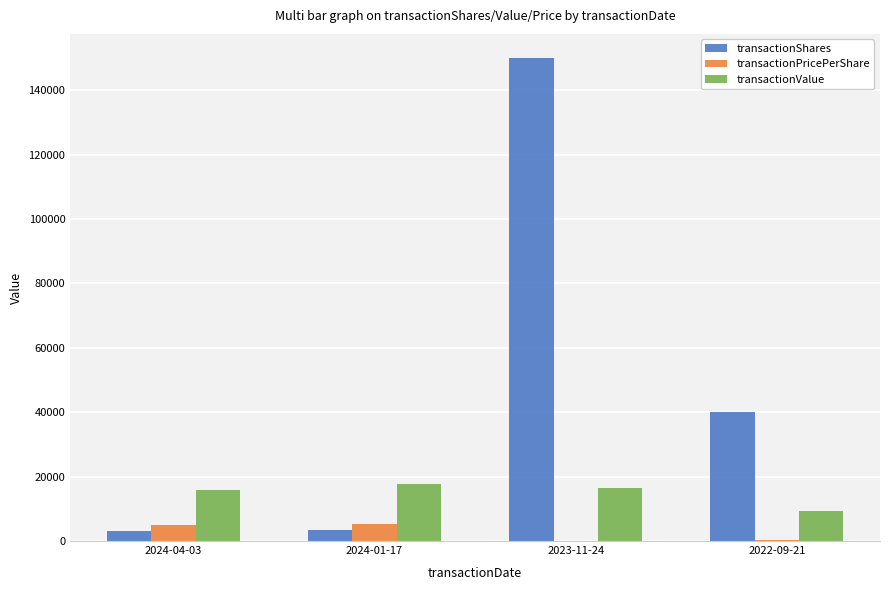

Which series has the largest total across all categories?

transactionShares